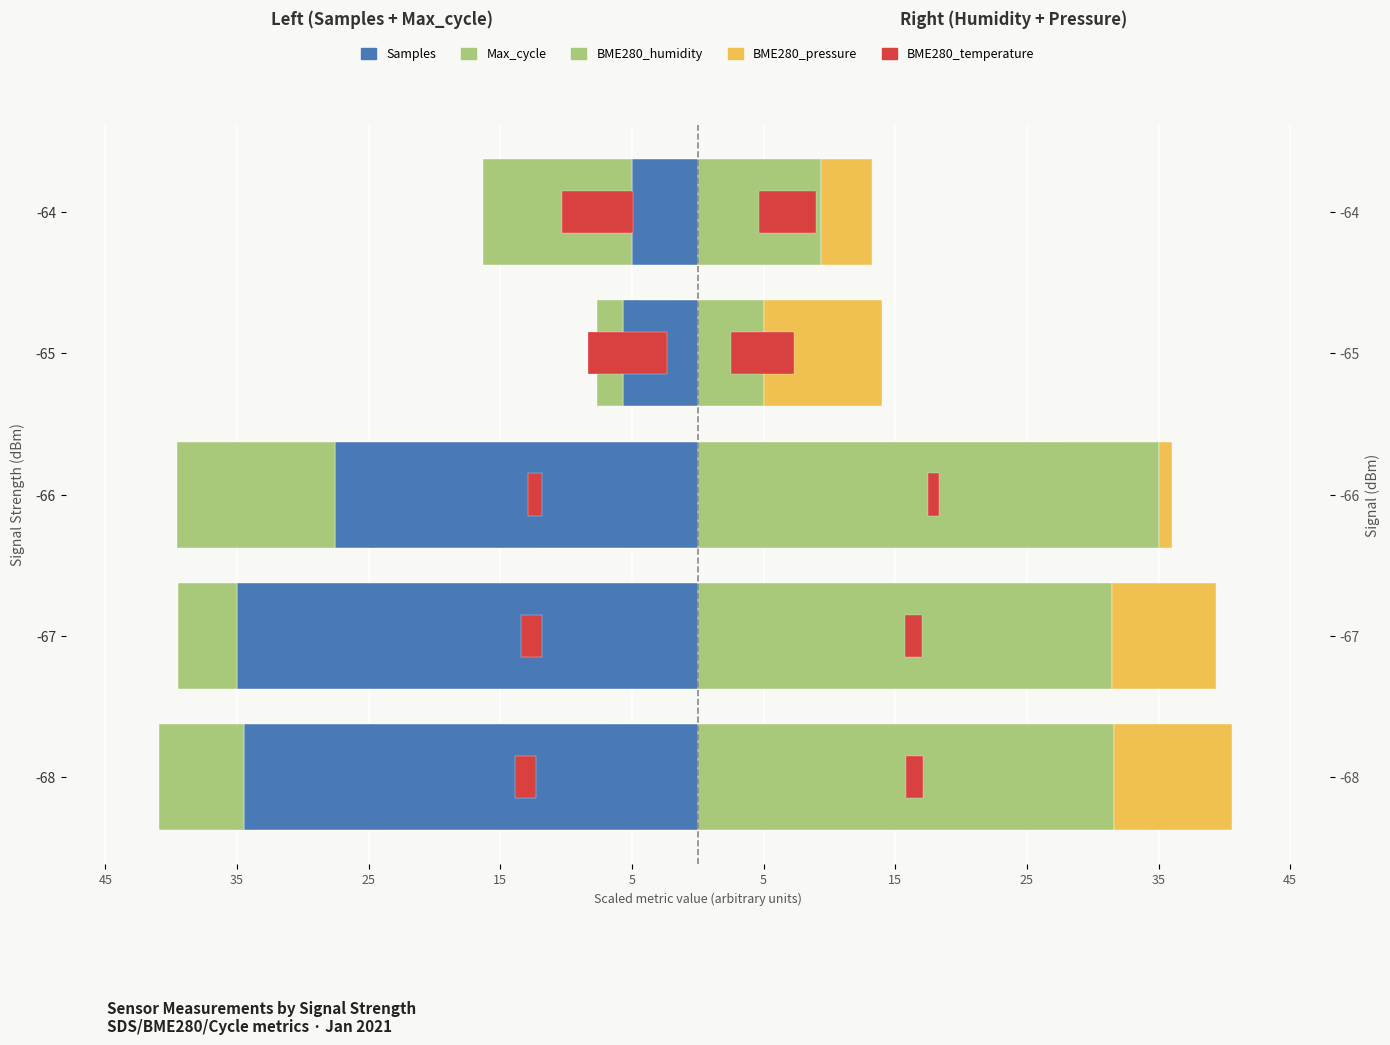

What is the difference between the Samples values at -66 and -67?

7.5